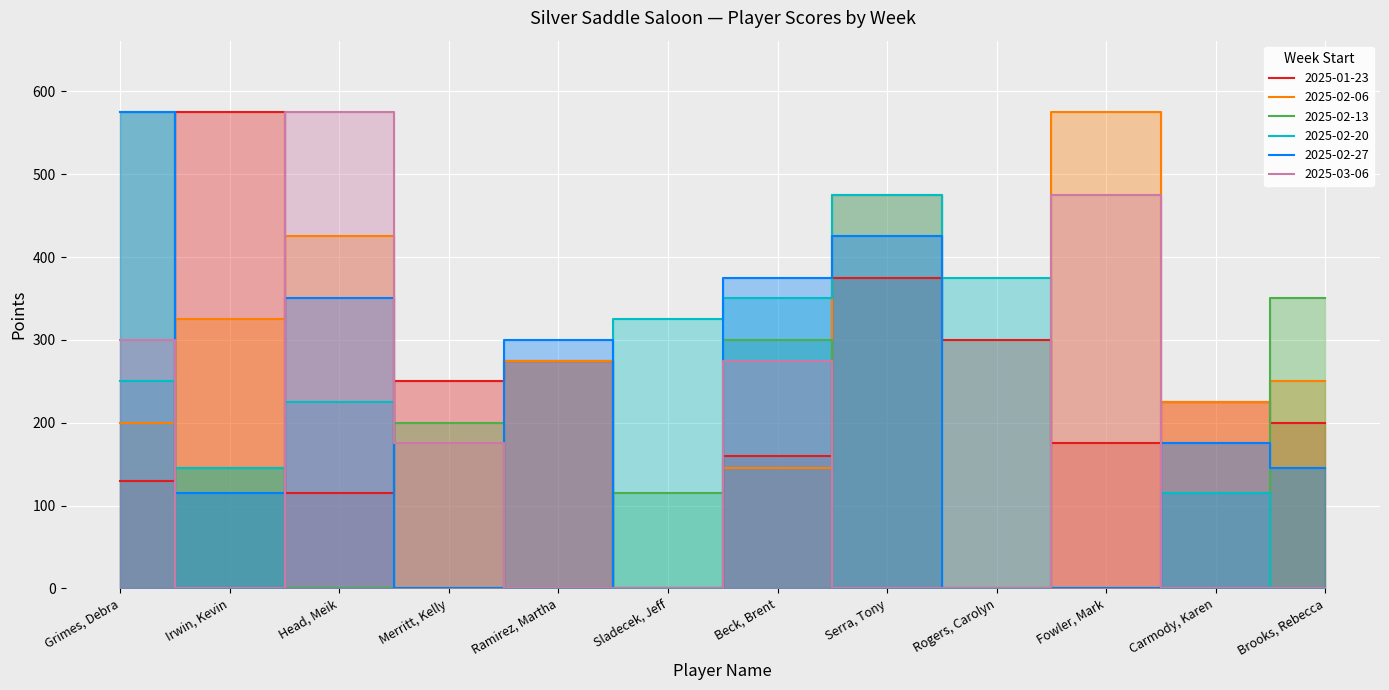

Where does the 2025-01-23 series first go above 225?

Irwin, Kevin